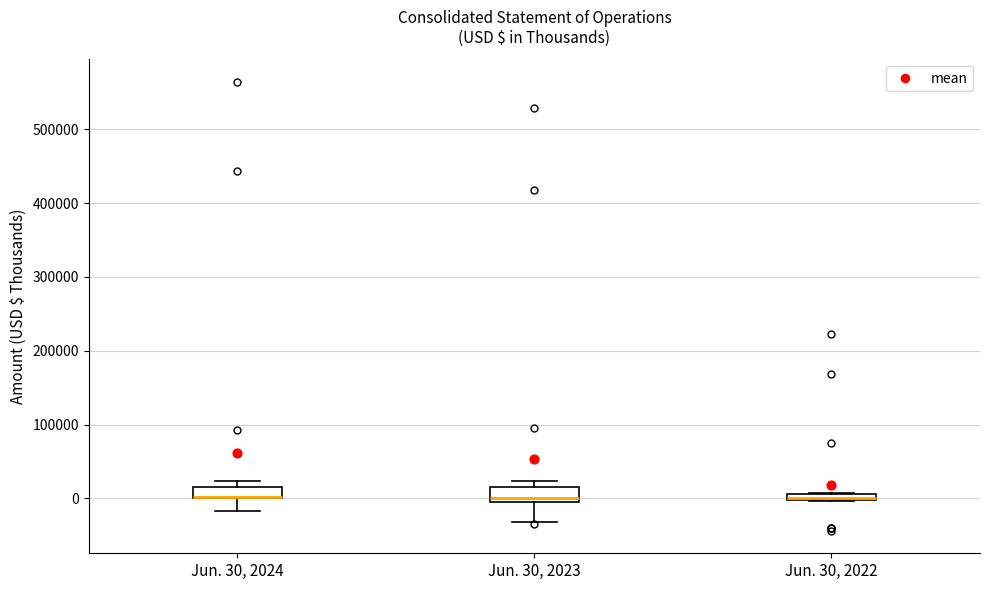

Where does the lower whisker of the box for Jun. 30, 2023 end on the y-axis? The values are not printed on the chart, so give them approximately, as read against the axis.

-30000